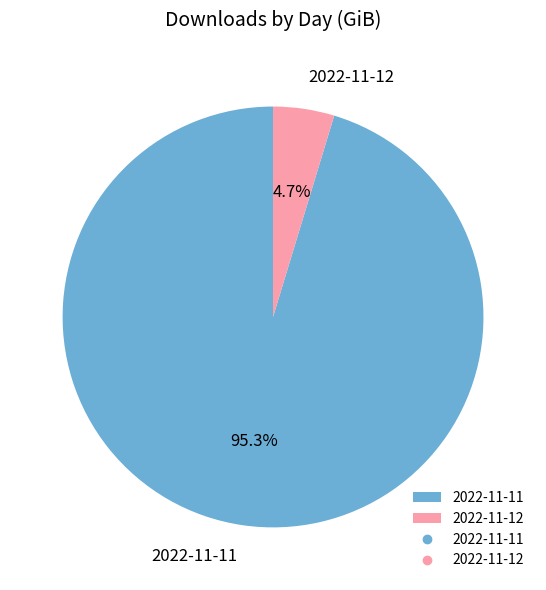

Rank the categories by value from highest to lowest.

2022-11-11, 2022-11-12